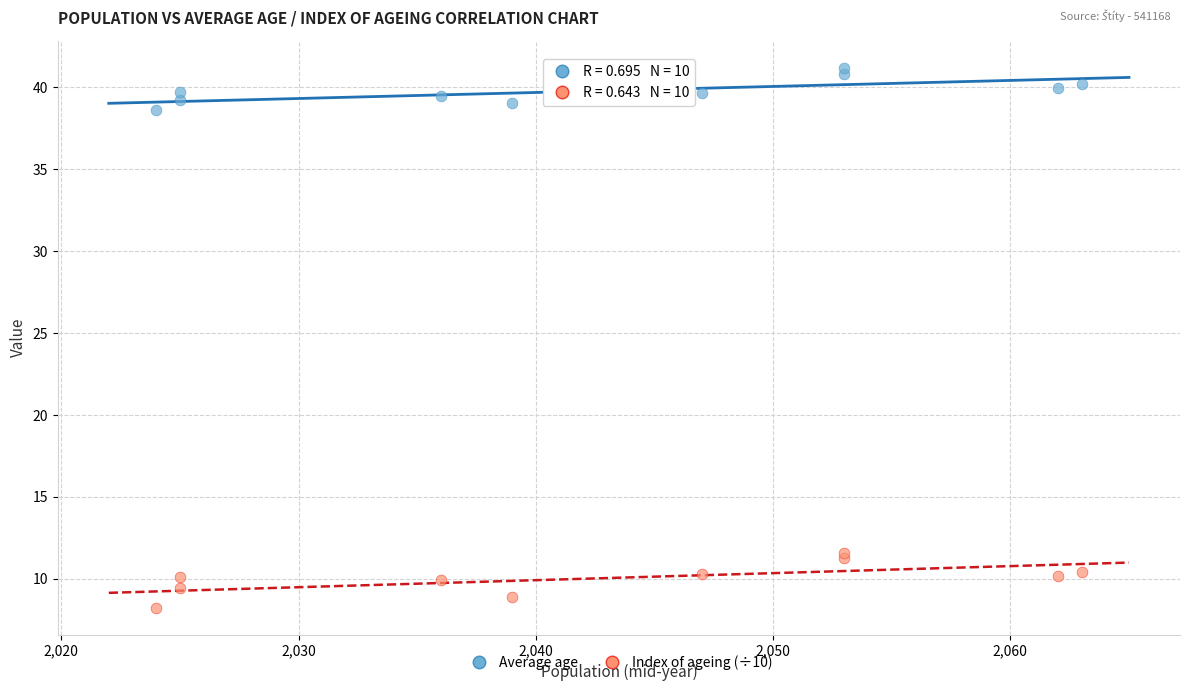

What are all the series names shown in the legend?

Average age, Index of ageing (÷10)